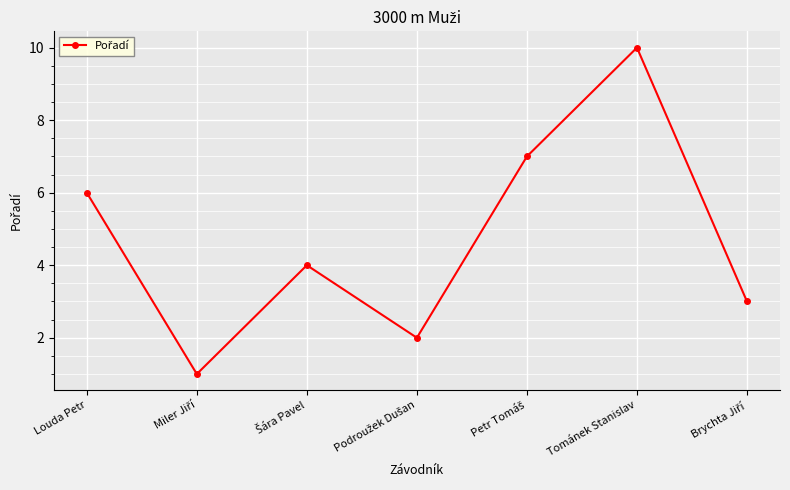

What is the maximum value shown in the chart?

10